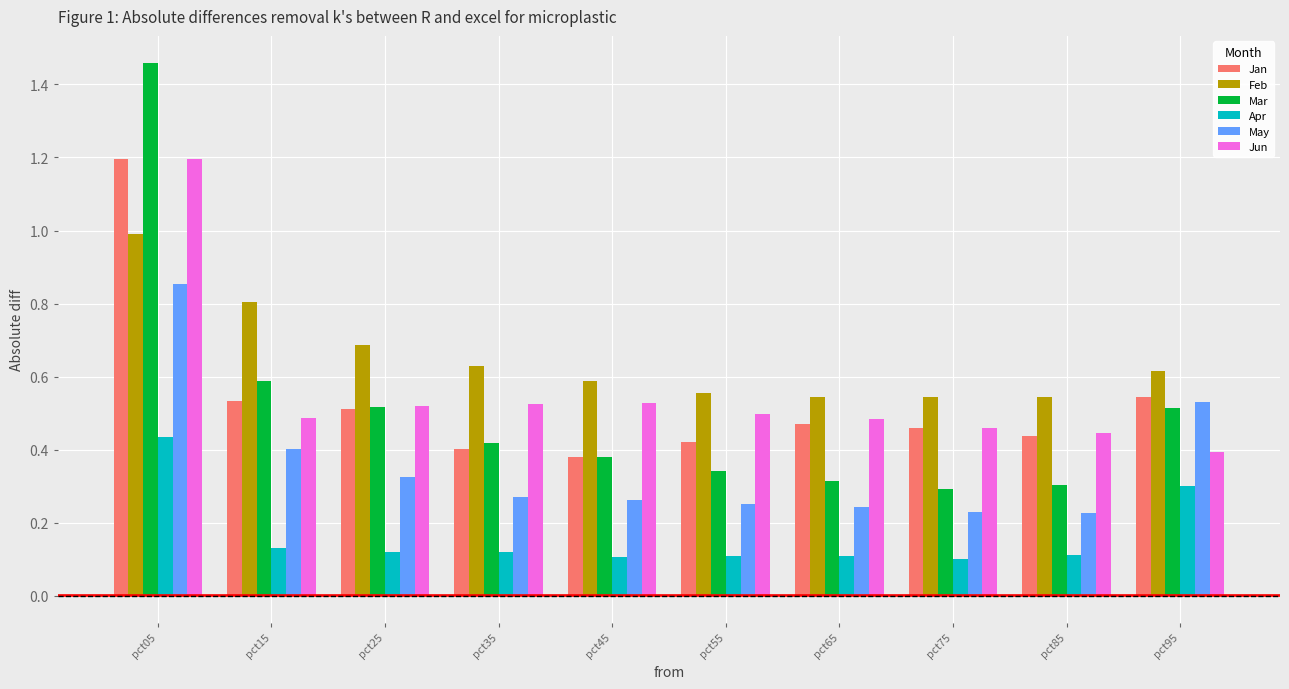

What are all the series names shown in the legend?

Jan, Feb, Mar, Apr, May, Jun